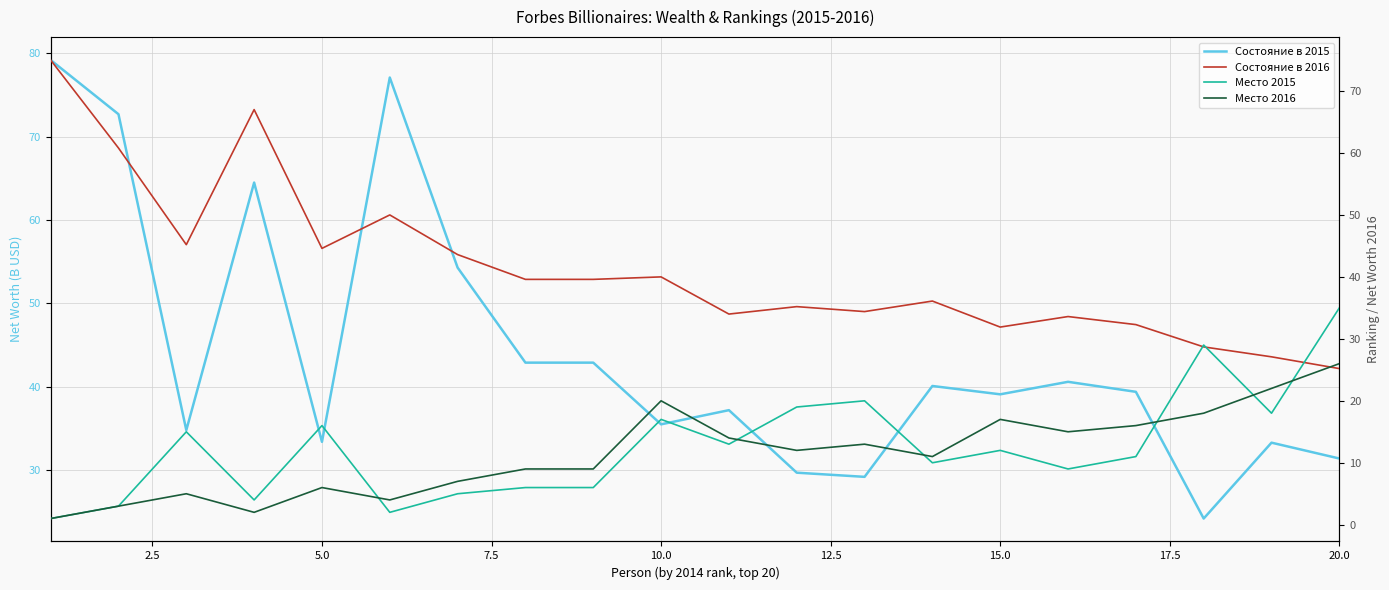

Which series ends up on top after the final intersection of Место 2016 and Место 2015?

Место 2015